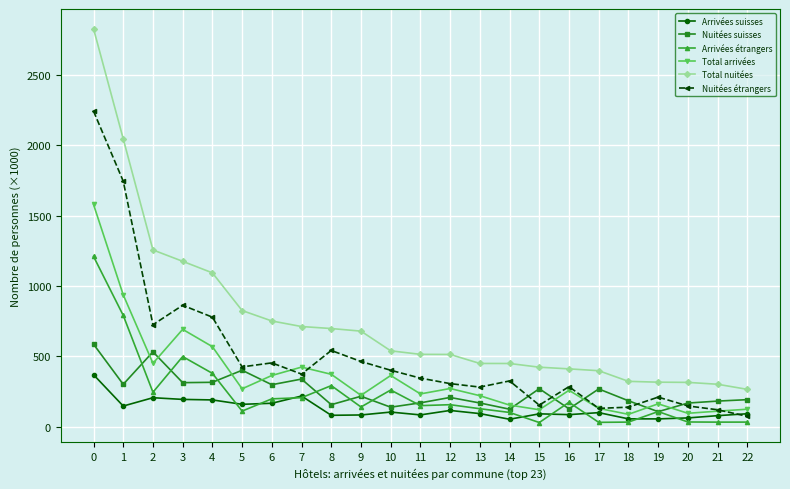

Where is Total nuitées nearest to the value 1547?

2